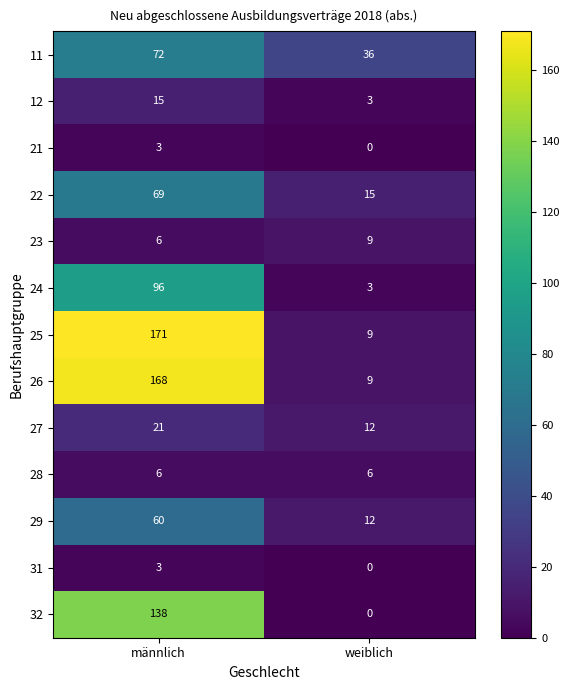

The 25 series shows 231 at männlich. True or false?

False